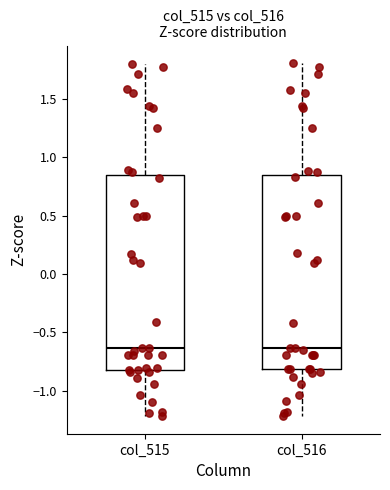

Reading left to right, read every box against the y-axis: the position of its median line, the range the box covers, and the ends of its whiskers. The values are not printed on the chart, so give them approximately, as read against the axis.

col_515: median -0.65, box -0.80 to 0.85, whiskers -1.20 to 1.80
col_516: median -0.65, box -0.80 to 0.85, whiskers -1.20 to 1.80